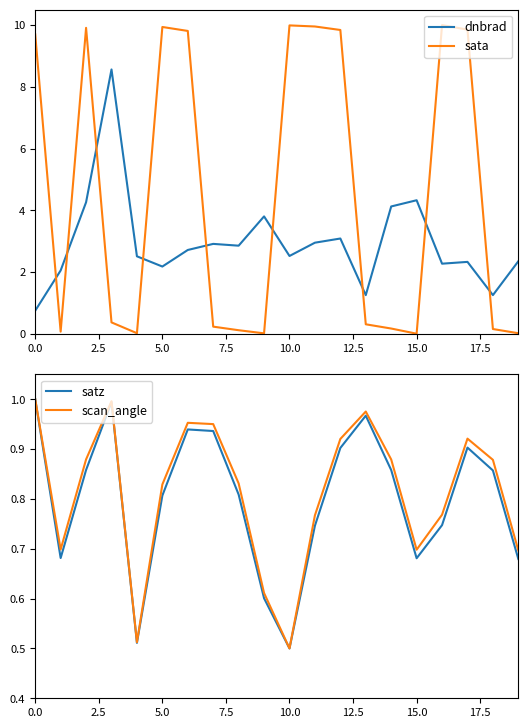

How many intersections are there between sata and dnbrad?

9